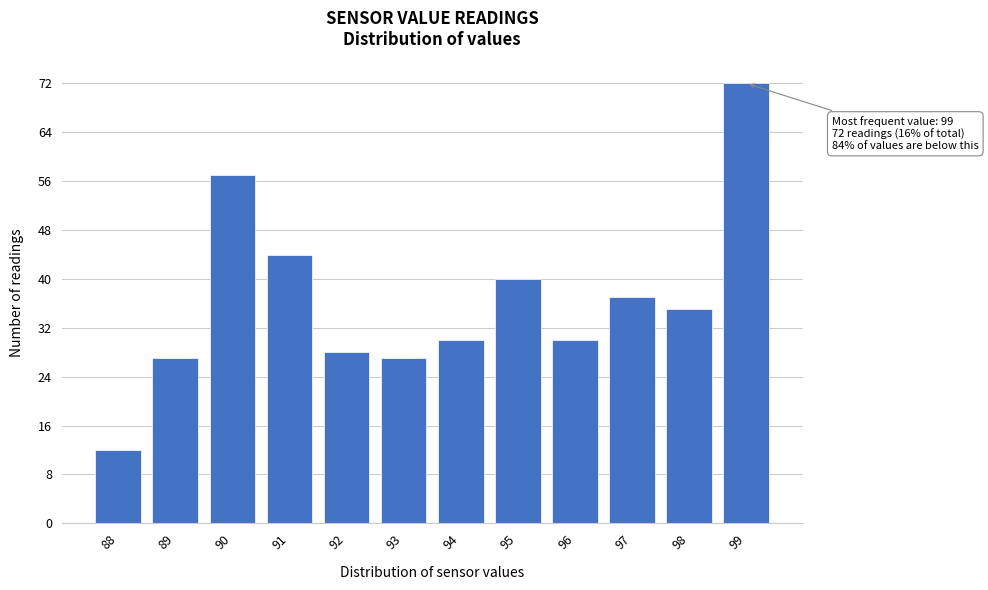

Which range on the x-axis has the tallest bar?

98.5 to 99.5